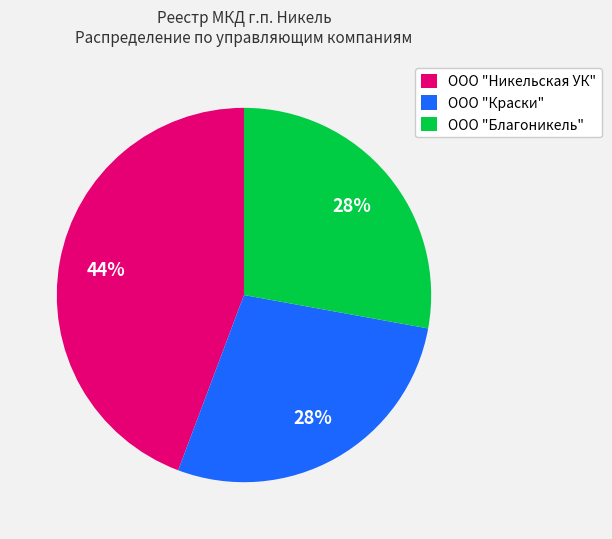

Which has a higher value, ООО "Благоникель" or ООО "Никельская УК"?

ООО "Никельская УК"